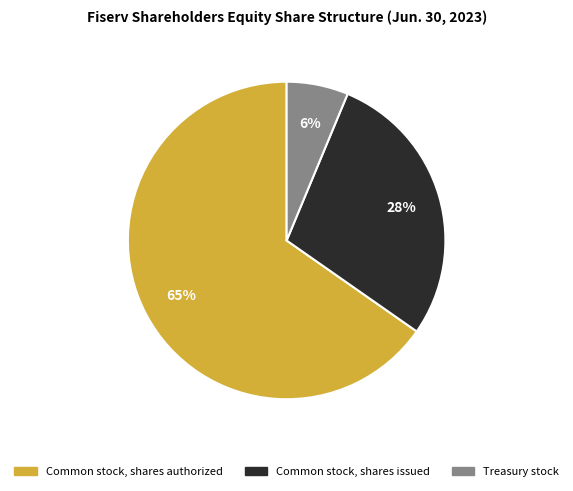

What is the majority slice?

Common stock, shares authorized